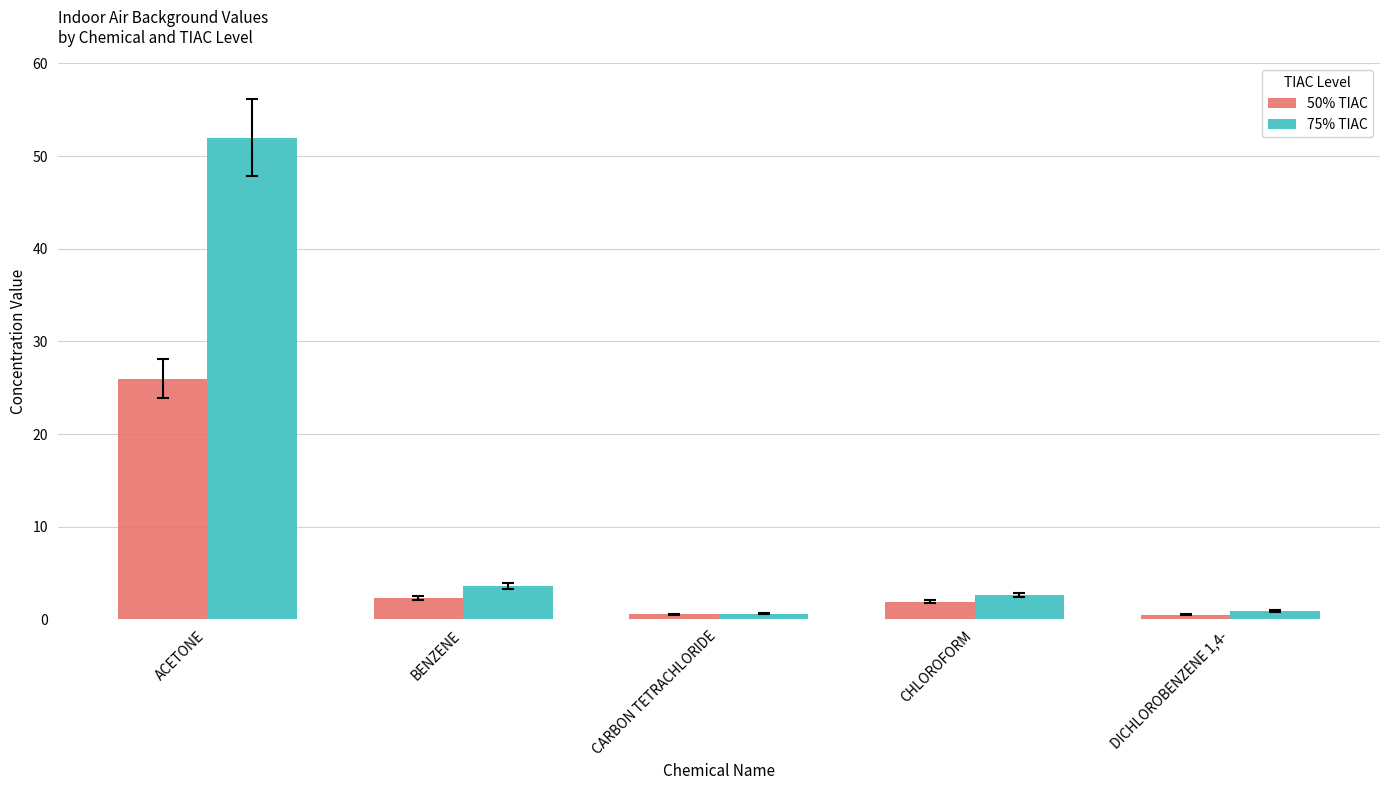

Which series has the largest total across all categories?

75% TIAC